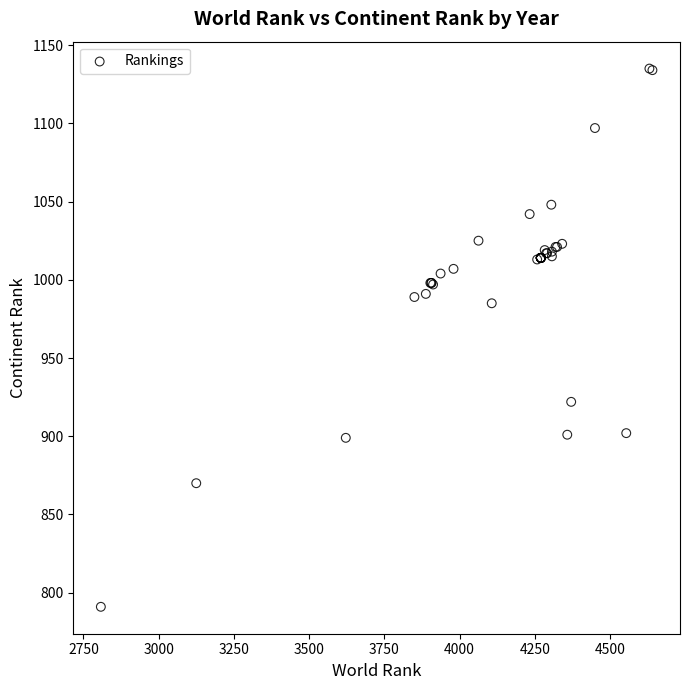

What Y value in the scatter plot is closest to 963?

985